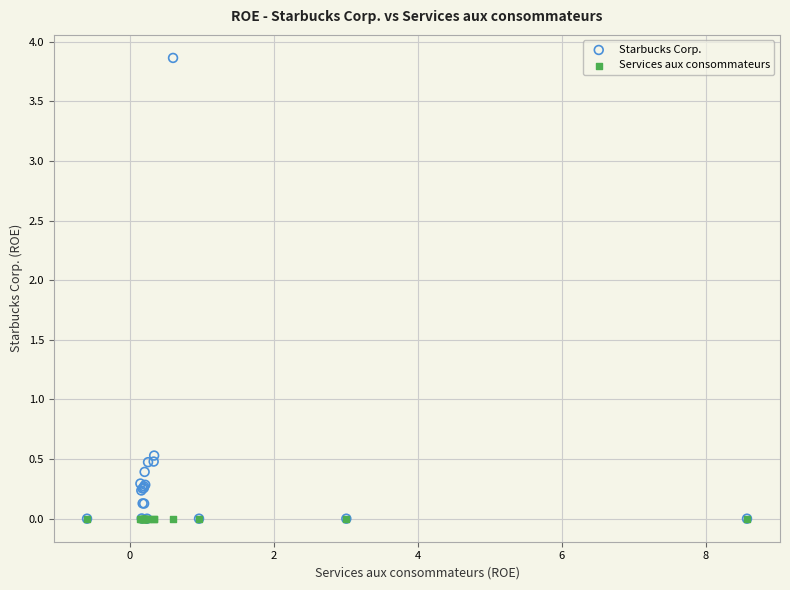

Across all series, what Y value is closest to 1?

0.5